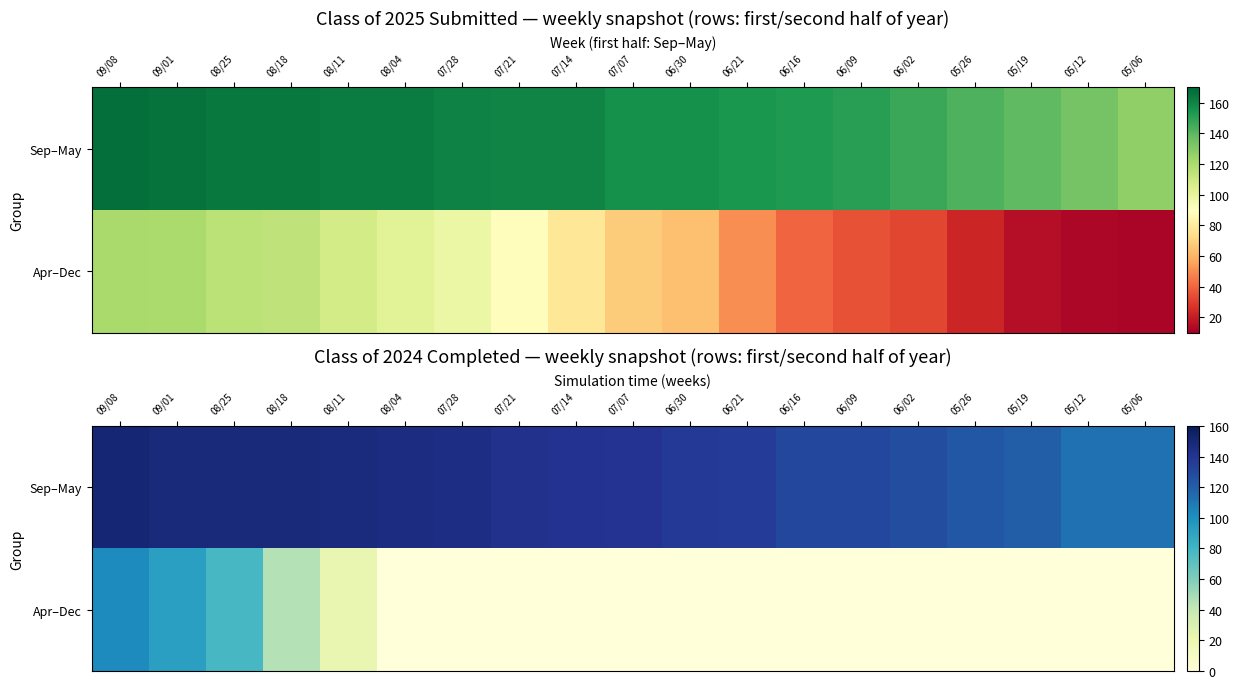

List the series in order of their overall mean, highest first.

Sep–May, Apr–Dec